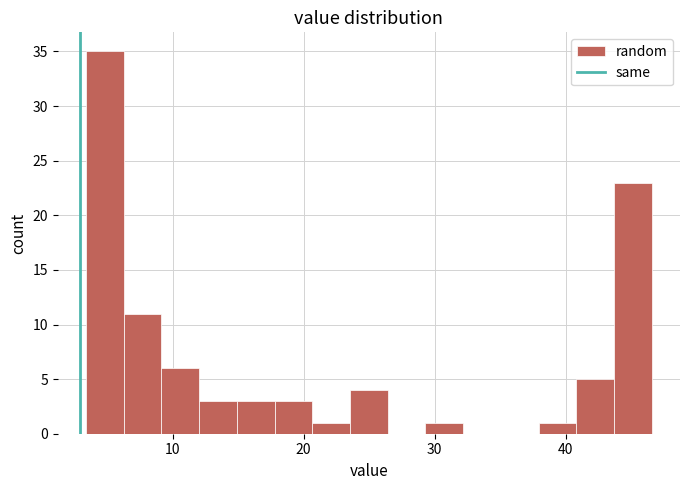

Read against the x-axis, roughly where is the centre of the tallest bar?

5